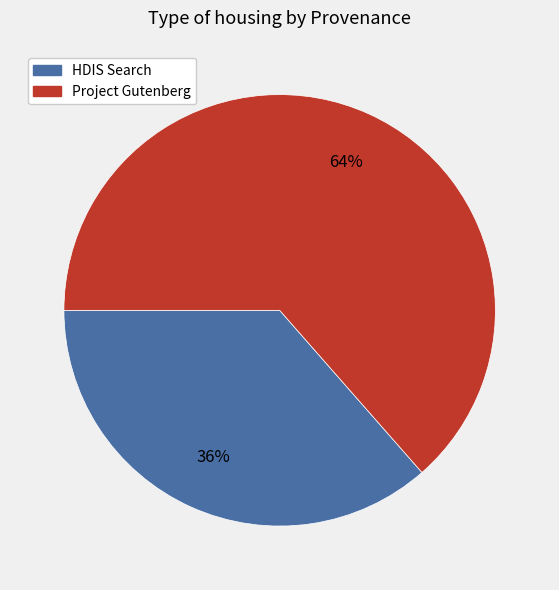

To the nearest percent, what is the average slice percentage?

50%